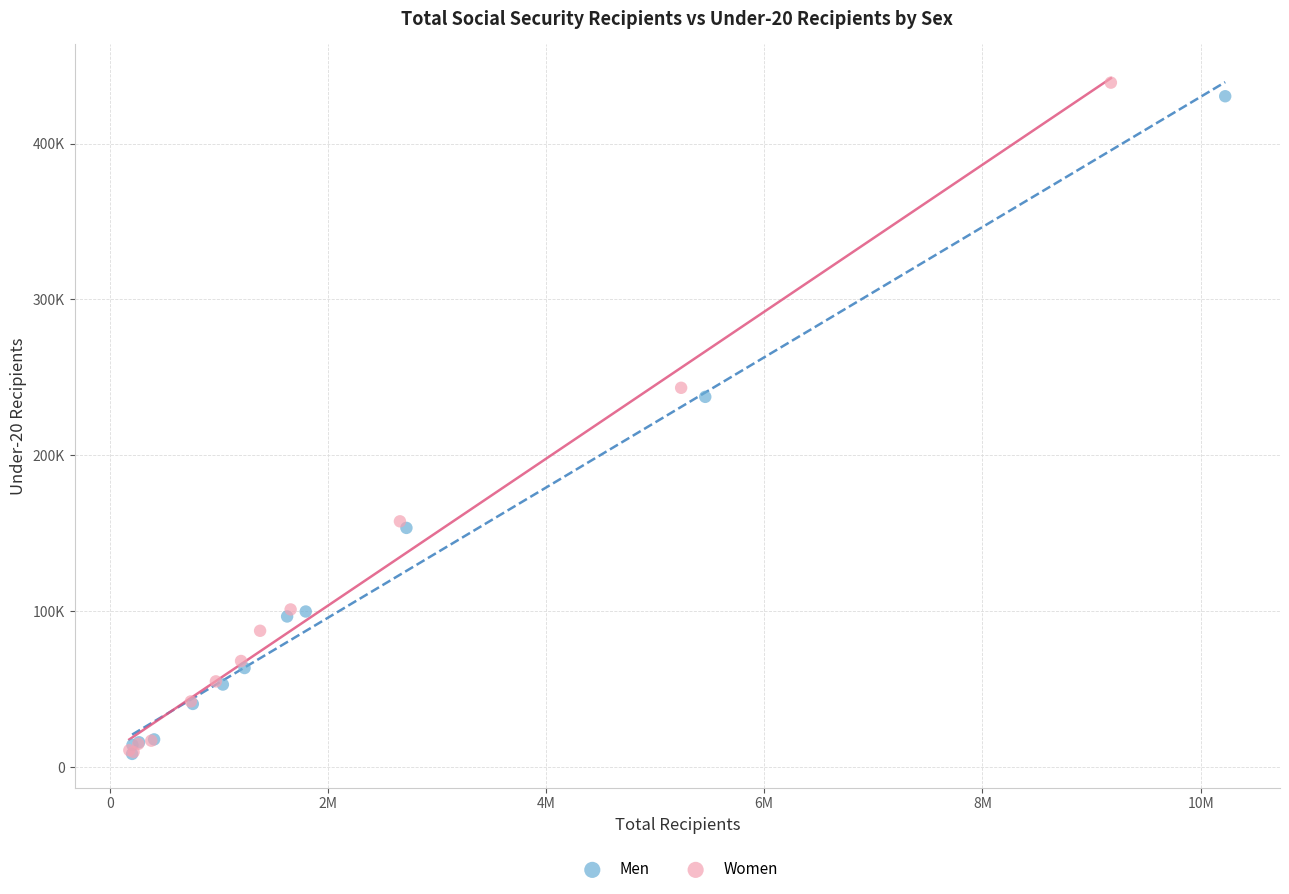

What are all the series names shown in the legend?

Men, Women